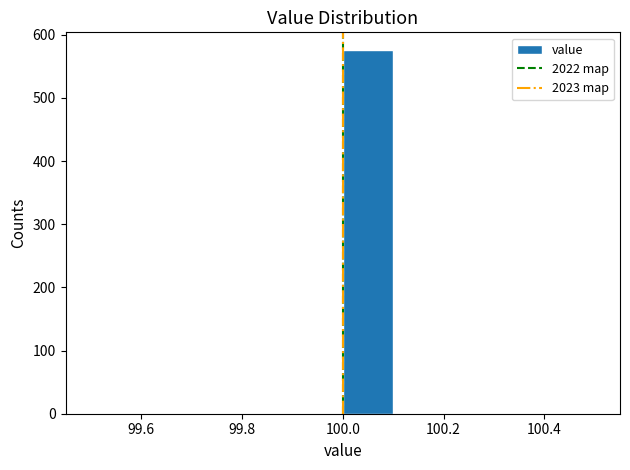

Reading left to right, list every bar in this chart as the range it spans on the x-axis followed by its height. The values are not printed on the chart, so give them approximately, as read against the axis.

99.5 to 99.6: 0
99.6 to 99.7: 0
99.7 to 99.8: 0
99.8 to 99.9: 0
99.9 to 100.0: 0
100.0 to 100.1: 580
100.1 to 100.2: 0
100.2 to 100.3: 0
100.3 to 100.4: 0
100.4 to 100.5: 0